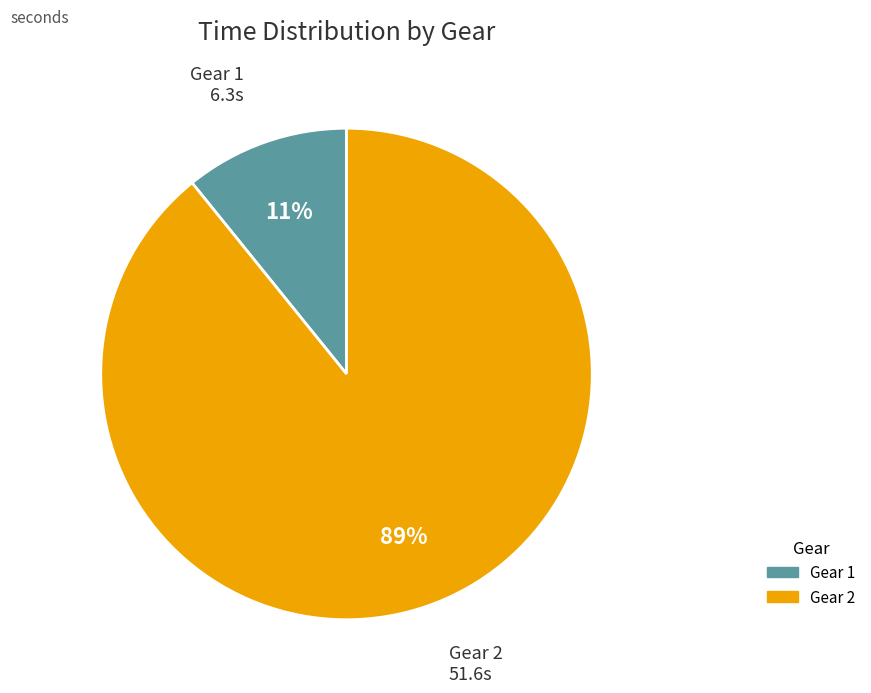

Rank the categories by value from highest to lowest.

Gear 2, Gear 1